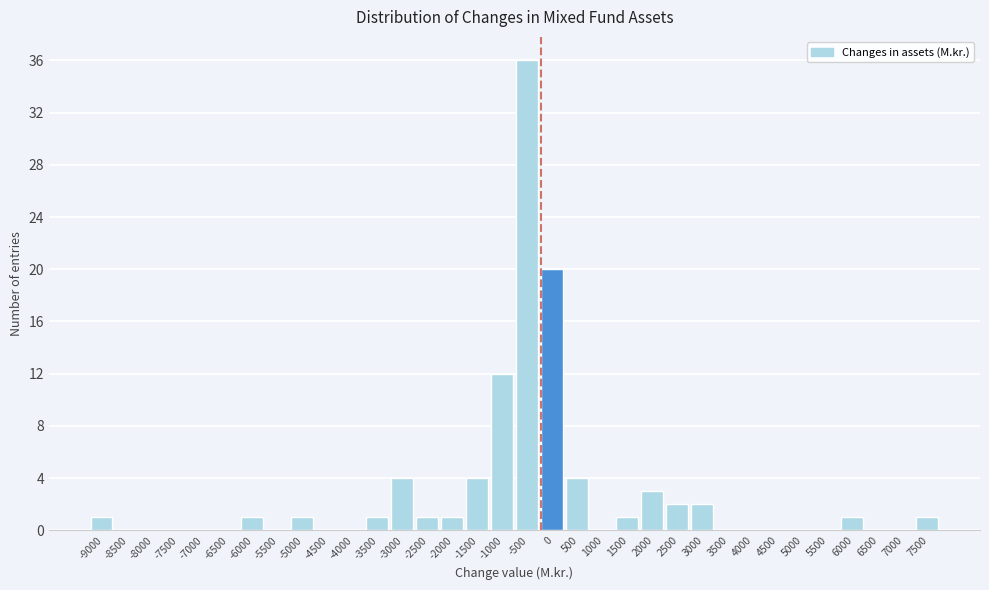

Which label corresponds to the largest value in the chart?

-500